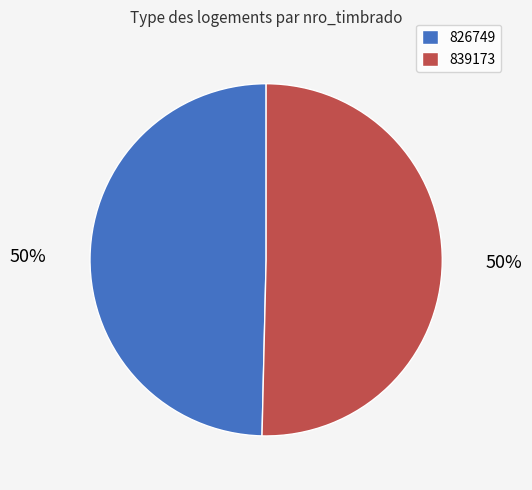

Count the number of slices in the pie.

2